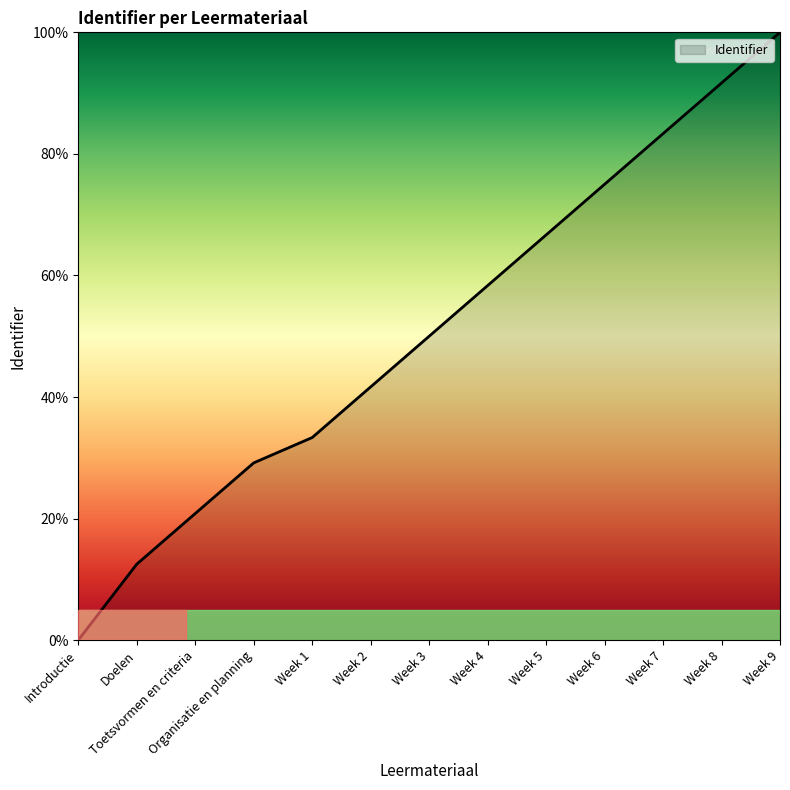

What is the average value?

51.0